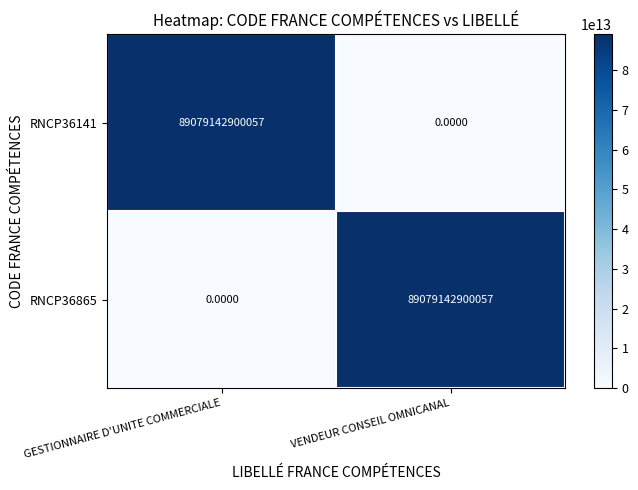

What is the difference between the RNCP36865 values at GESTIONNAIRE D'UNITE COMMERCIALE and VENDEUR CONSEIL OMNICANAL?

89079142900057